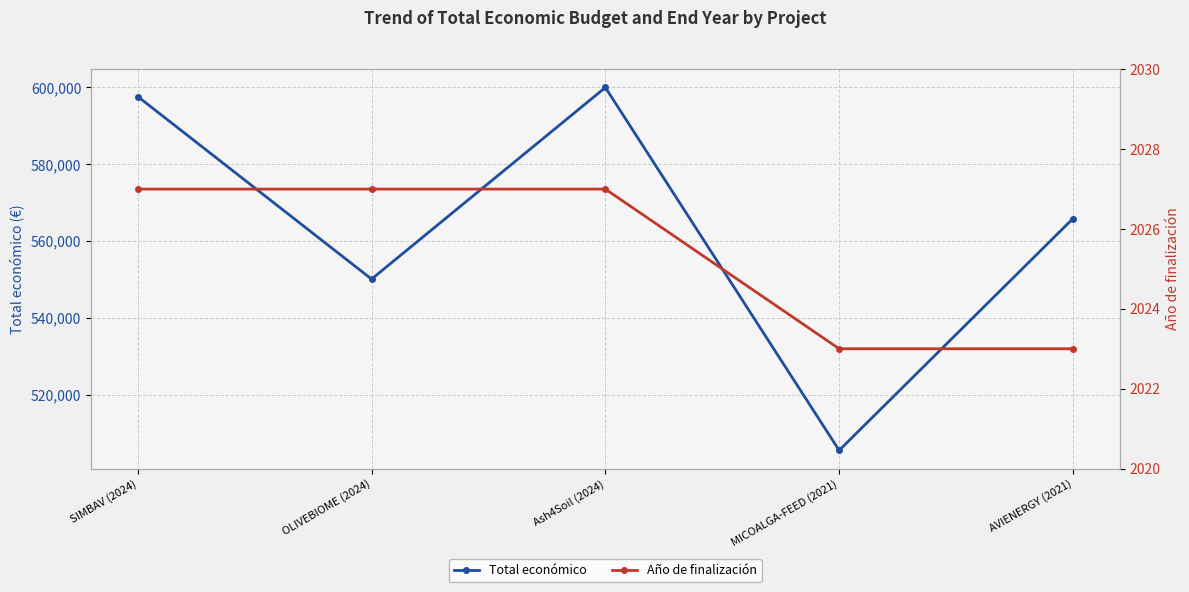

What is the minimum value for Total económico?

505519